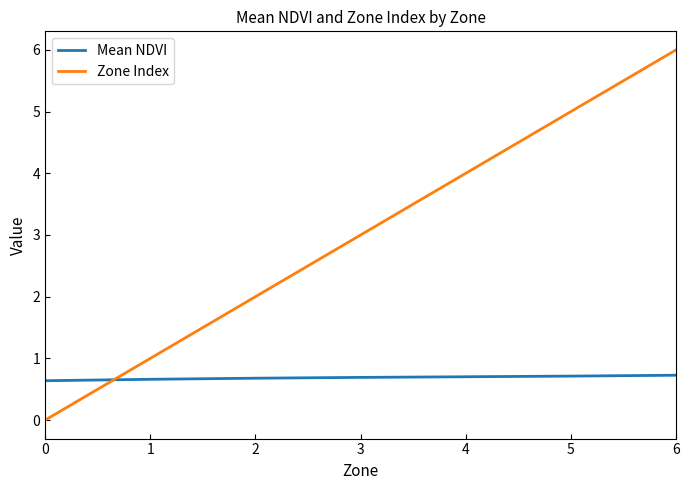

Count the Zone Index values in the range 1 to 5.

5